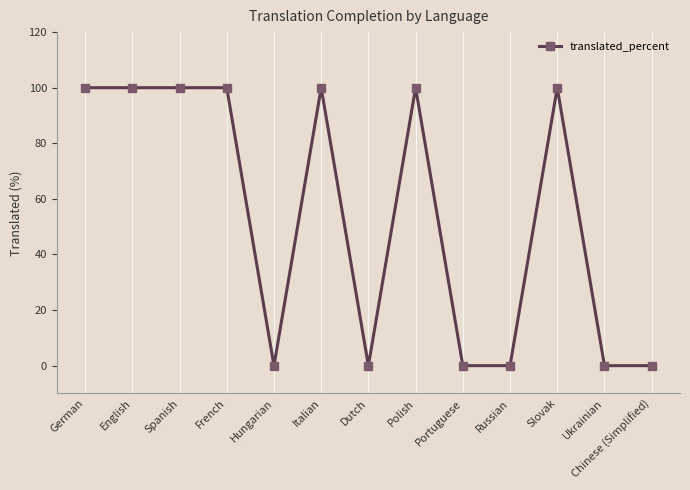

Is it true that the value at English is 64?

False